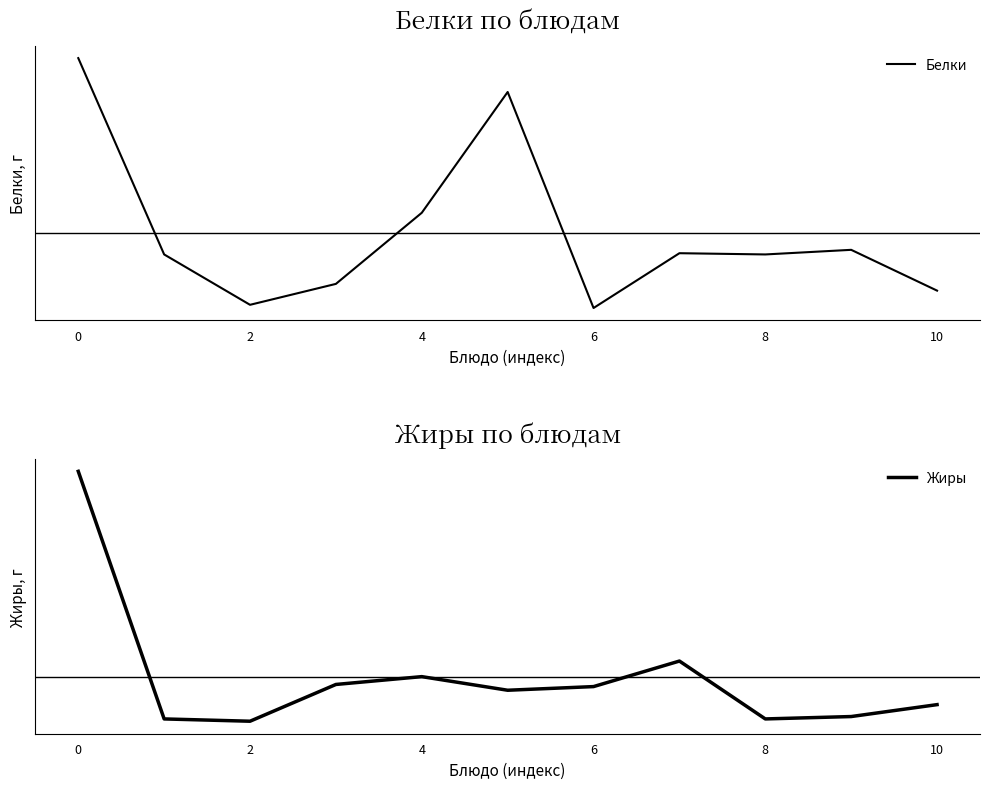

Rank the series at 6 from highest to lowest value.

Жиры, Белки